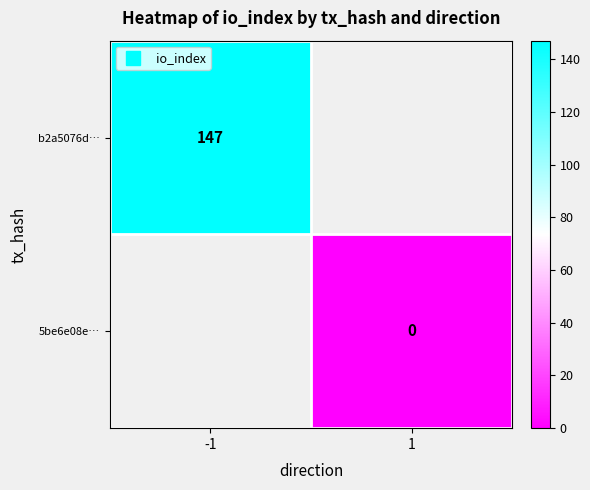

List the labels in order of 5be6e08e… value, largest first.

-1, 1